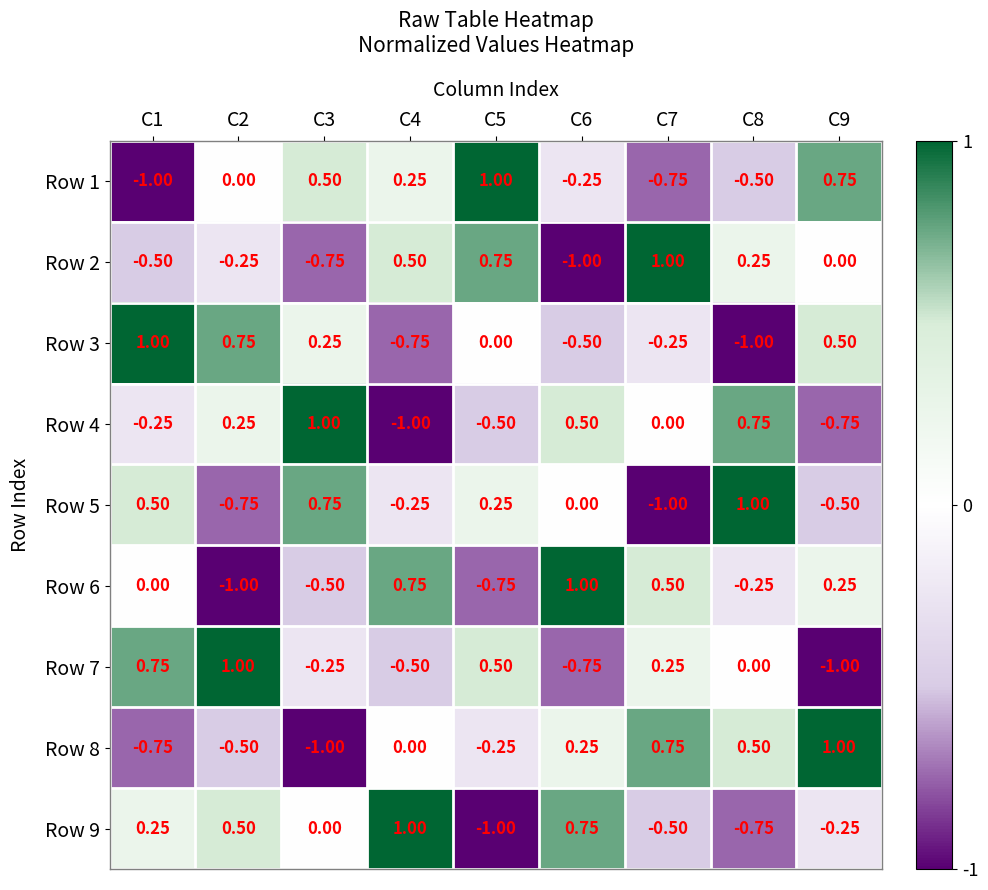

How many negative values does the Row 1 series have?

4